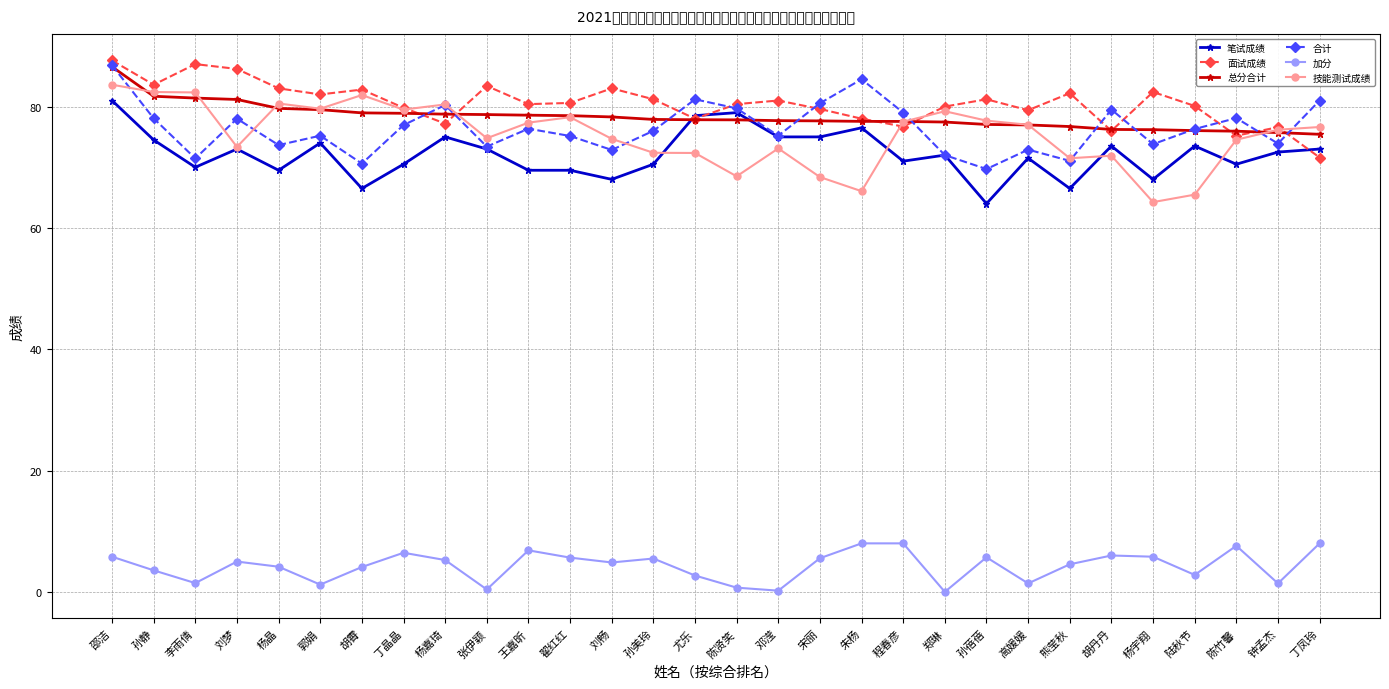

True or false: 加分 and 面试成绩 intersect in this chart.

False